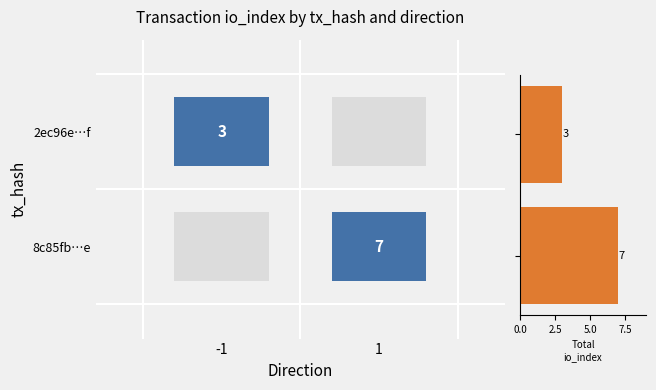

What is the difference between the maximum and minimum values?

4